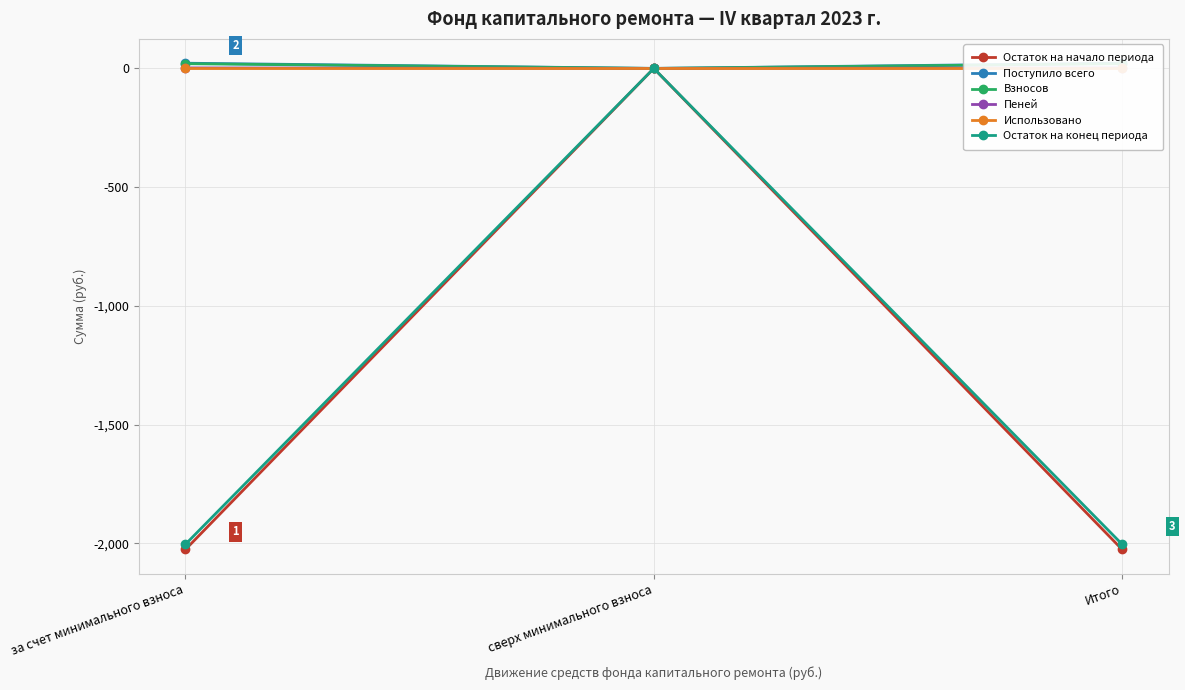

Between за счет минимального взноса and Итого, which series saw the biggest shift?

Остаток на начало периода